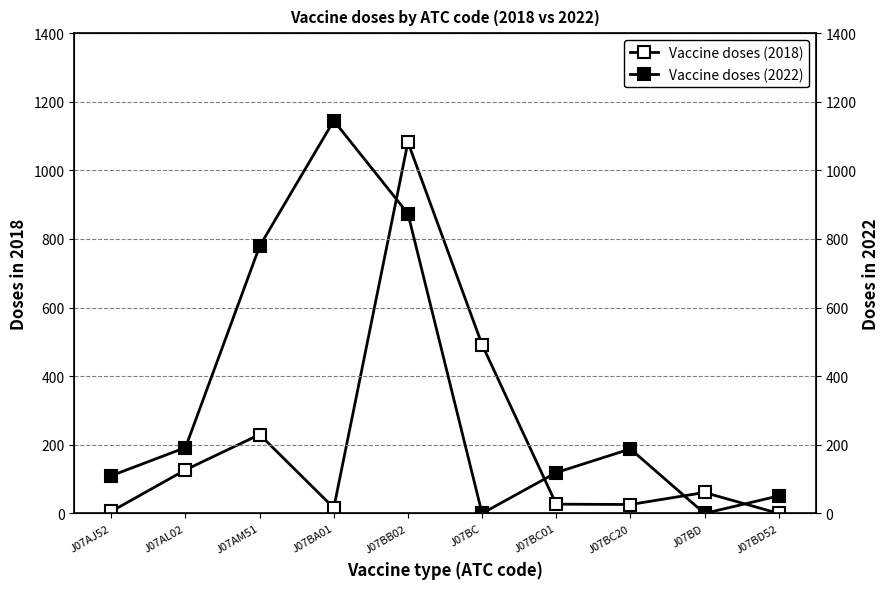

In Vaccine doses (2022), how many points are lower than both neighbors (excluding endpoints)?

2